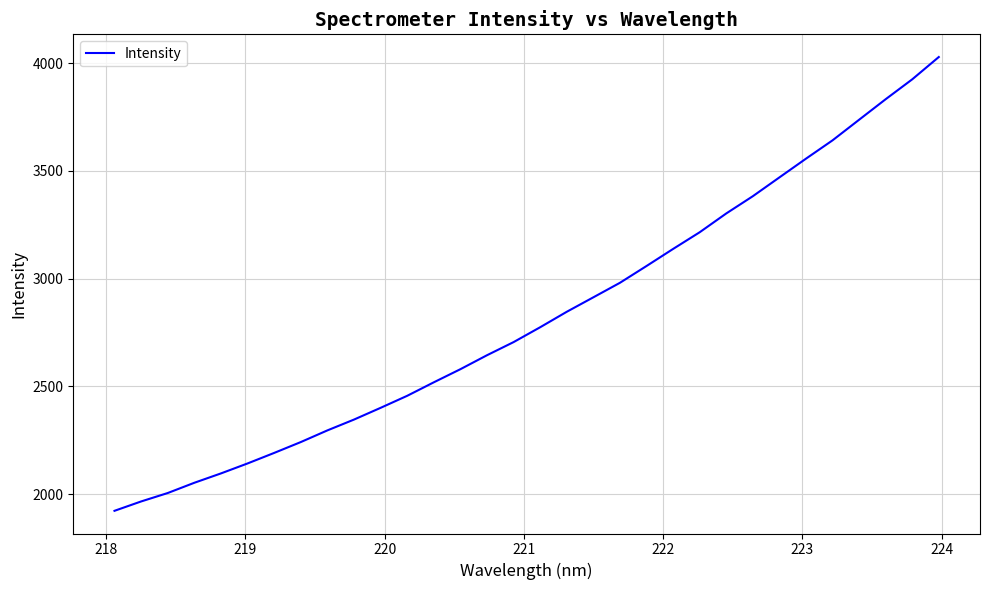

What is the greatest value displayed?

4028.7